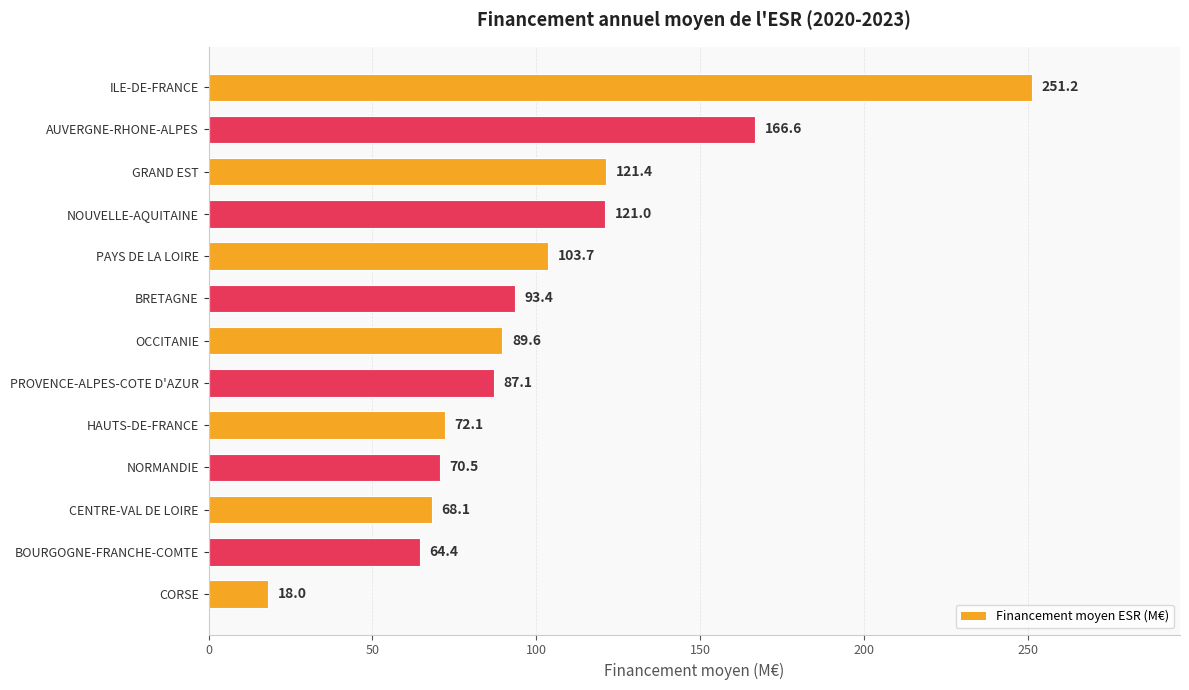

Which category has the lowest value across all series?

CORSE